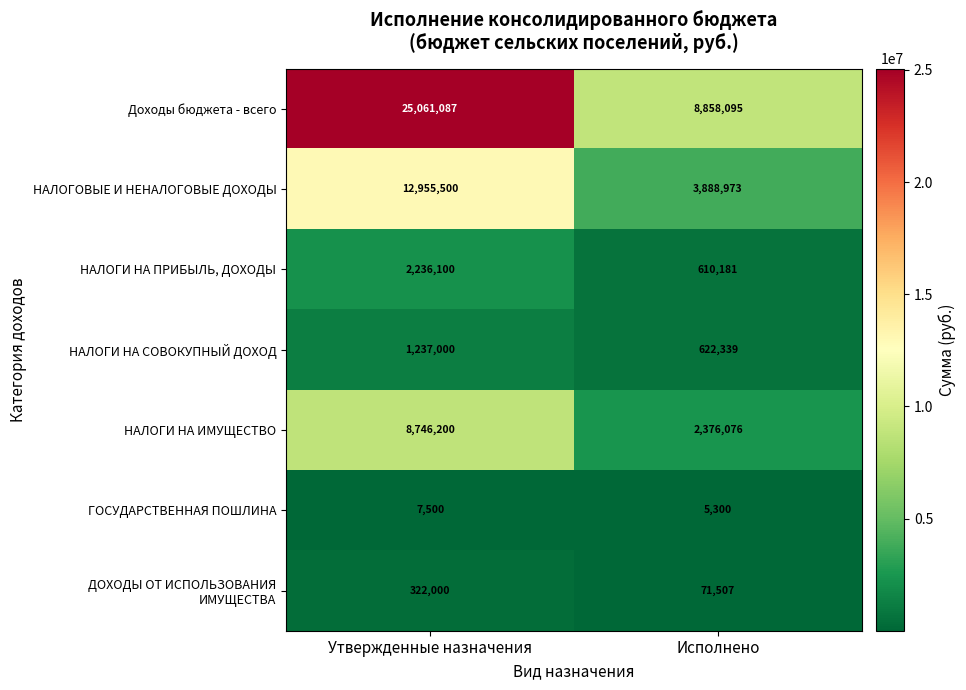

Read the Доходы бюджета - всего value at Утвержденные назначения, to the nearest 50.

25061100